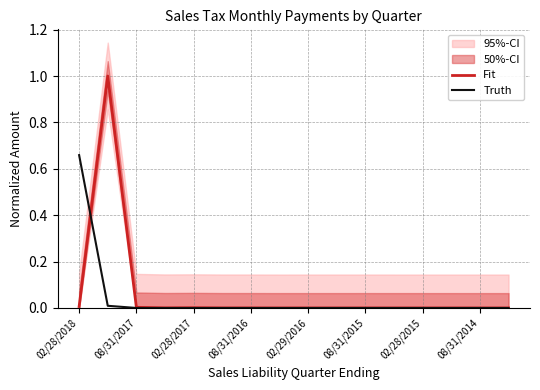

What position from the left is 11?

12